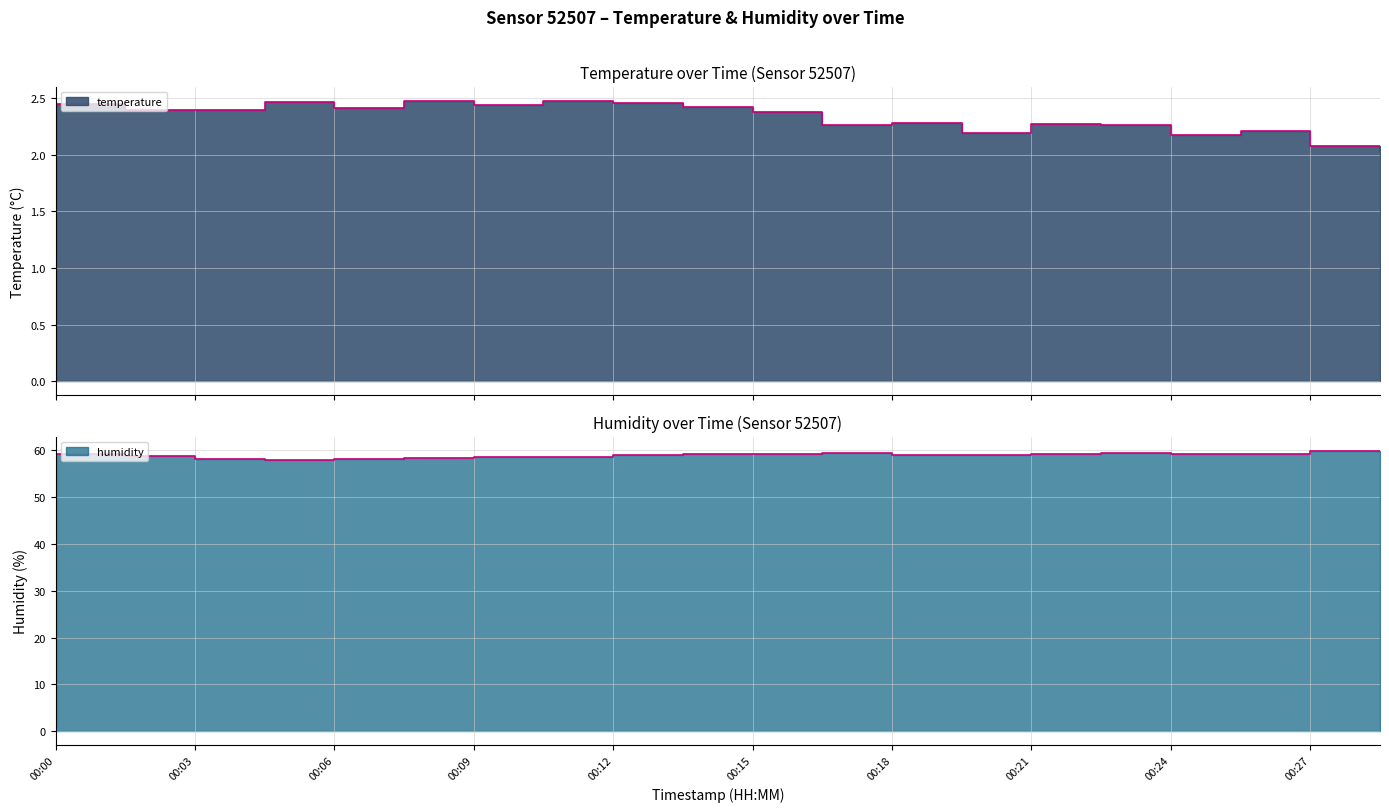

List the series in order of their overall mean, lowest first.

temperature, humidity